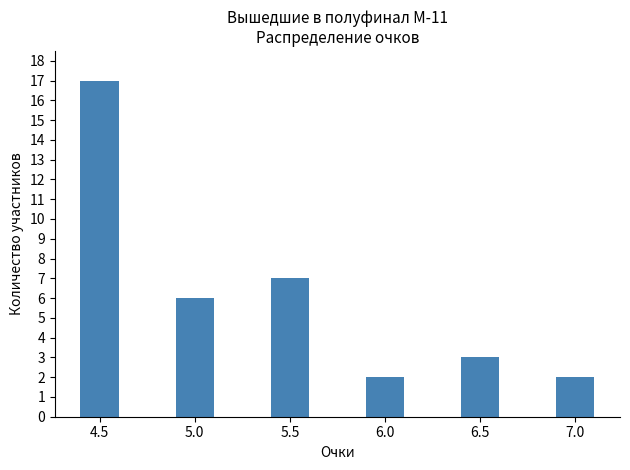

What is the change in value from 6.0 to 6.5?

+1